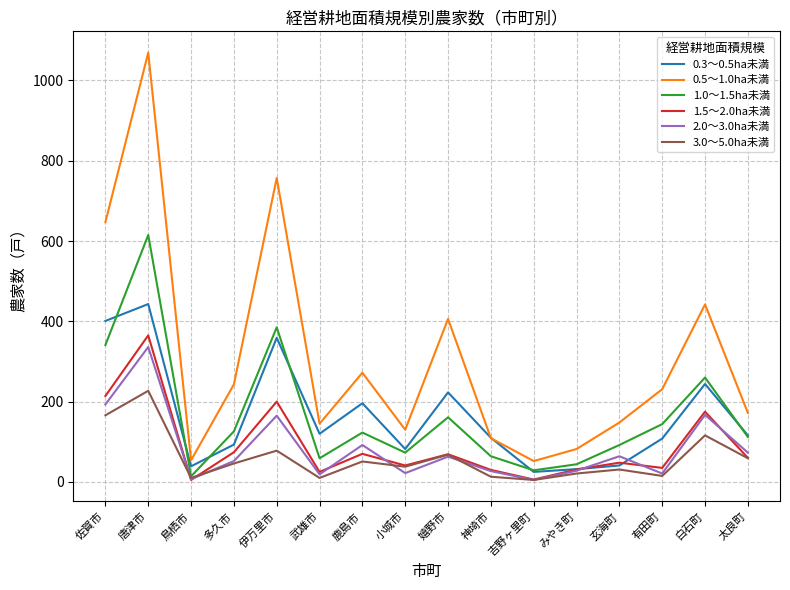

Is it true that 2.0～3.0ha未満 equals 92 at 多久市?

False